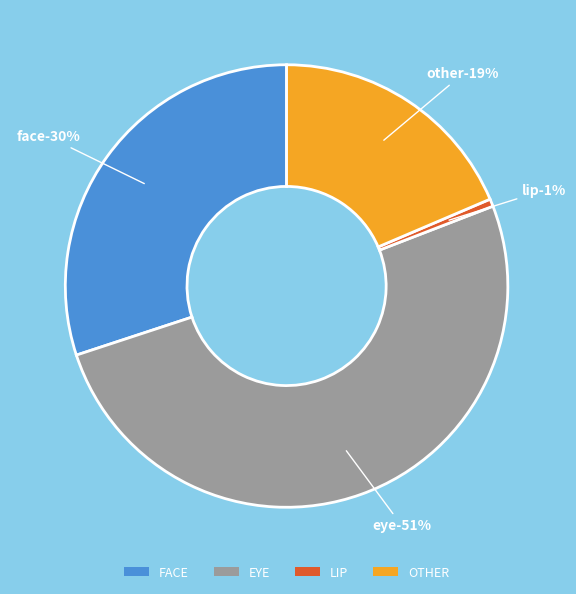

Between FACE and OTHER, which is larger?

FACE